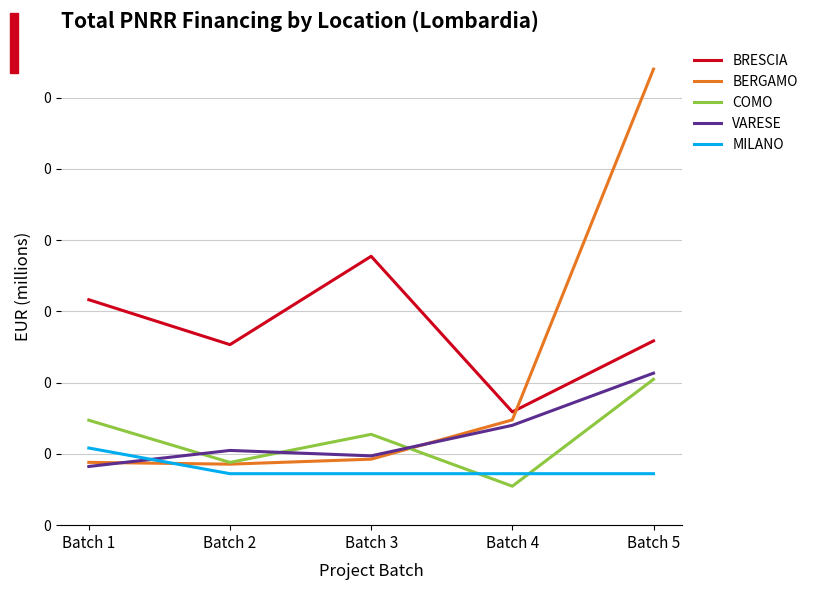

True or false: BRESCIA and COMO intersect in this chart.

False